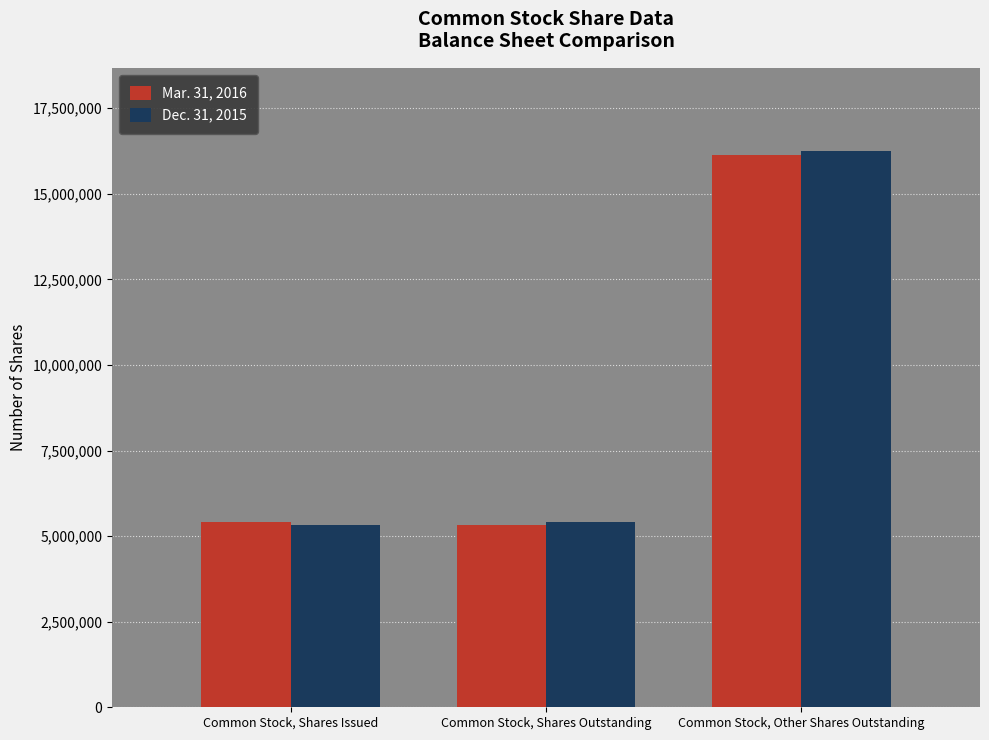

What value does the Mar. 31, 2016 series have at Common Stock, Shares Outstanding, to the nearest 10?

5320250